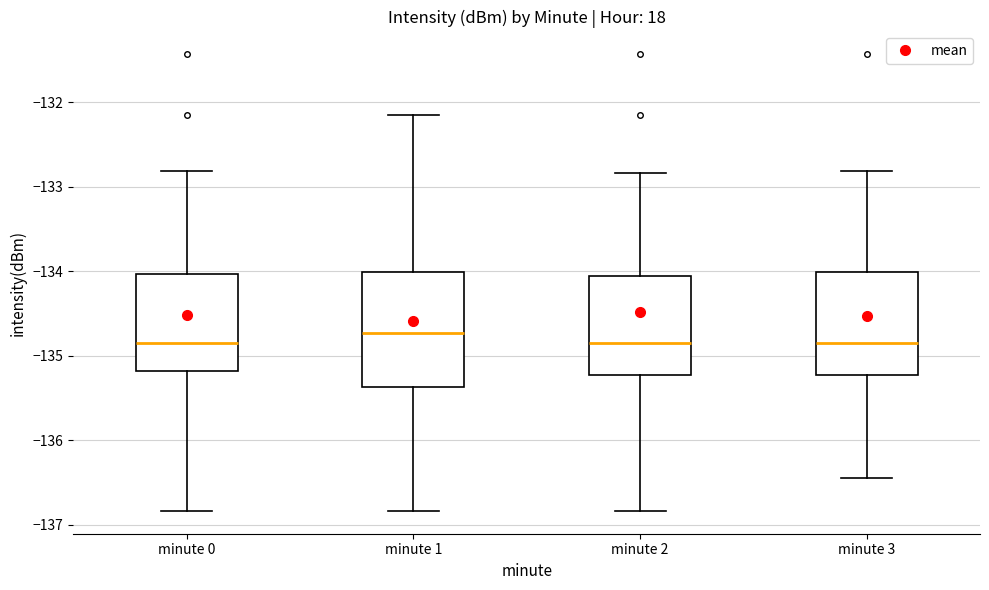

Which box is the tallest, from its lower edge to its upper edge?

minute 1